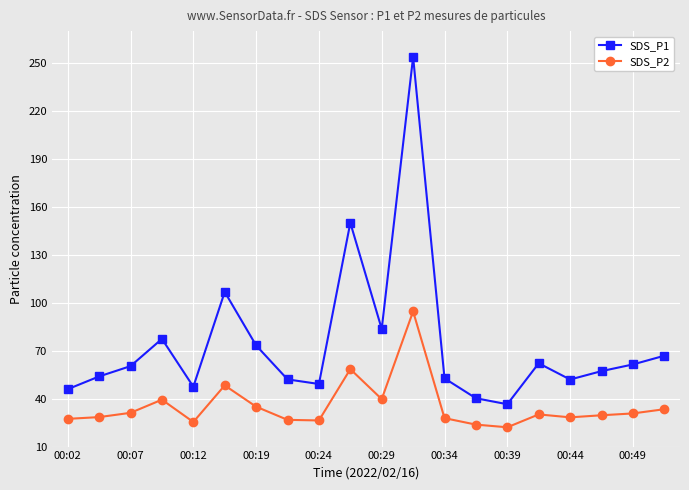

Which series has the largest total across all categories?

SDS_P1